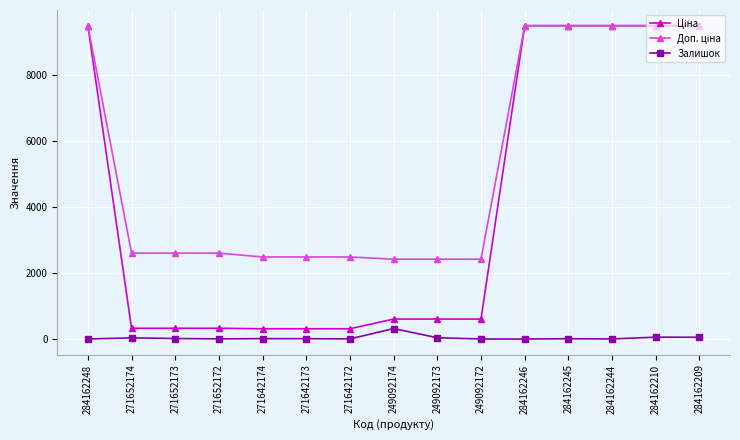

How many categories are shown in the chart?

15